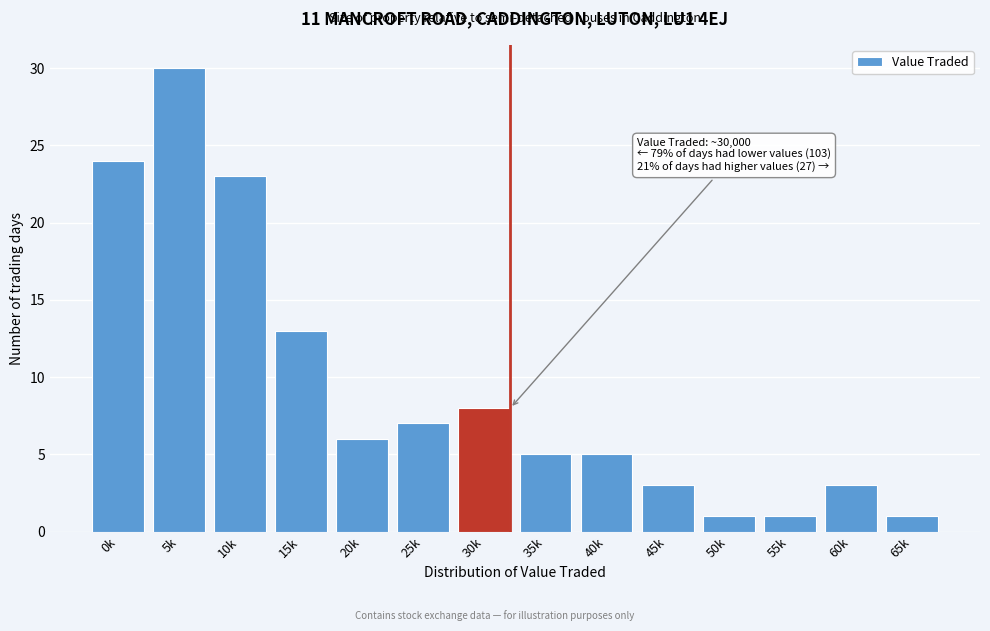

Reading right to left, extract all data points from this chart.

1	3	1	1	3	5	5	8	7	6	13	23	30	24